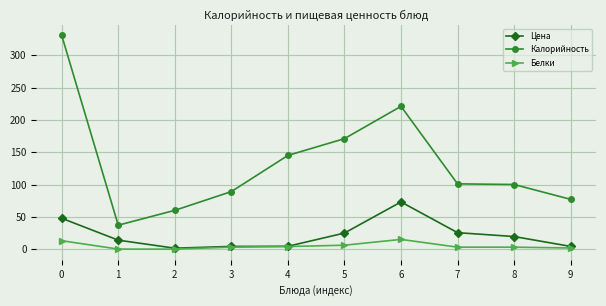

Is the value of Калорийность at 2 greater than the value of Белки at 4?

Yes